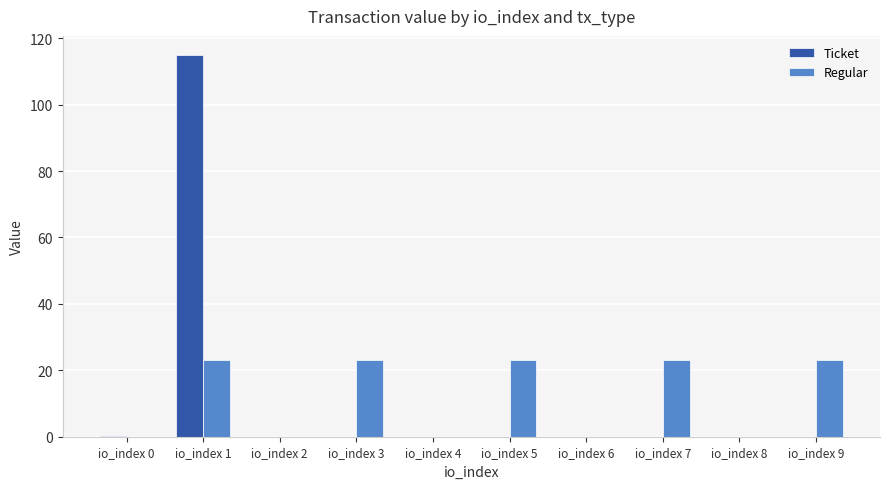

What is the greatest value displayed?

114.9